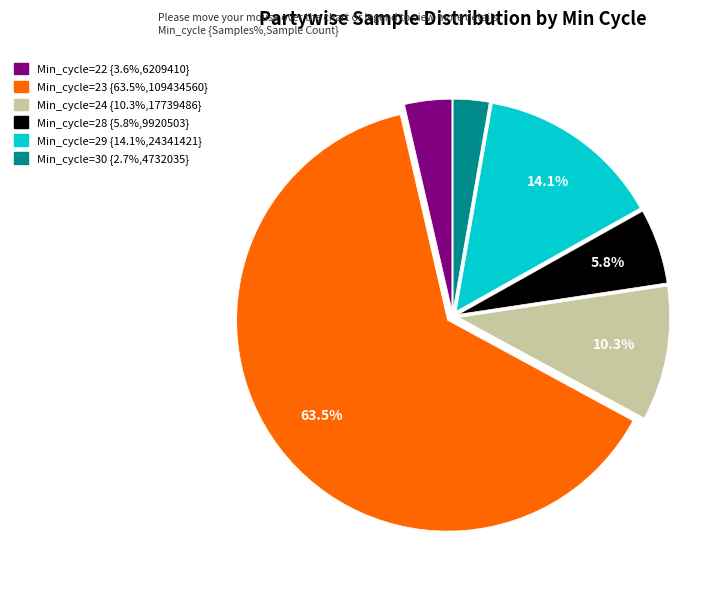

Does any single category account for the majority?

Yes